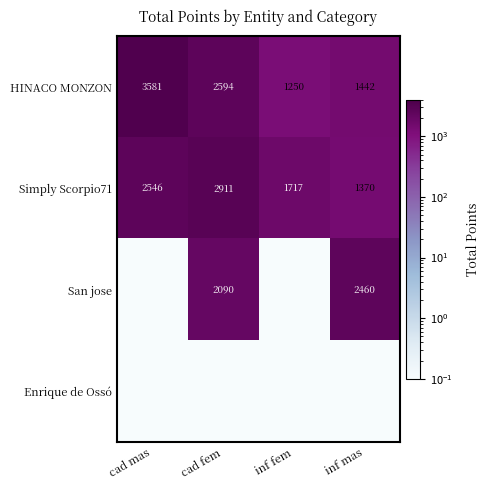

What is the sum of all Simply Scorpio71 values?

8544.0